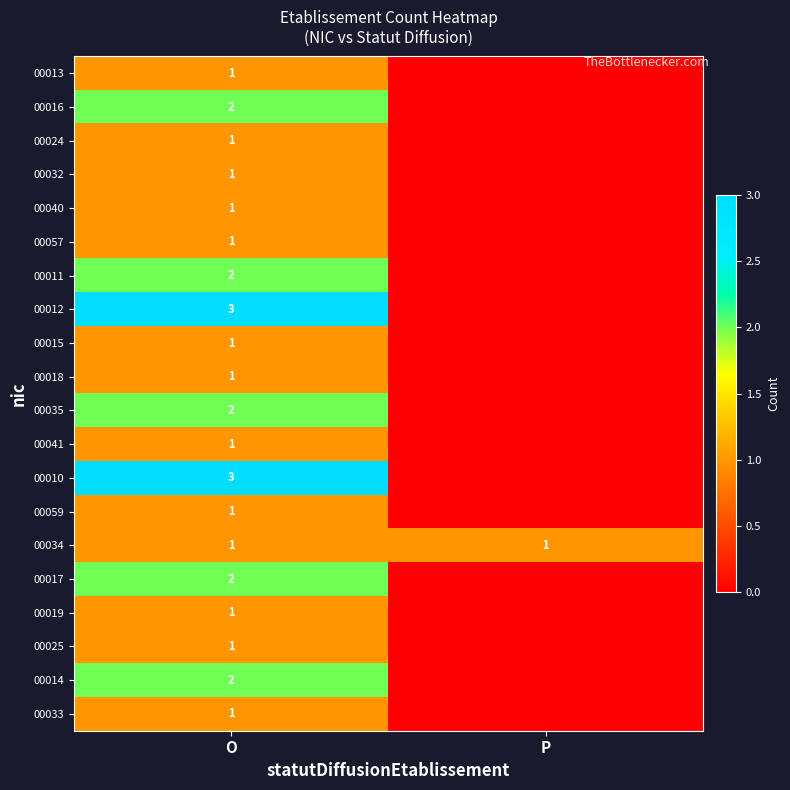

The value of 00059 at O is 2. True or false?

False